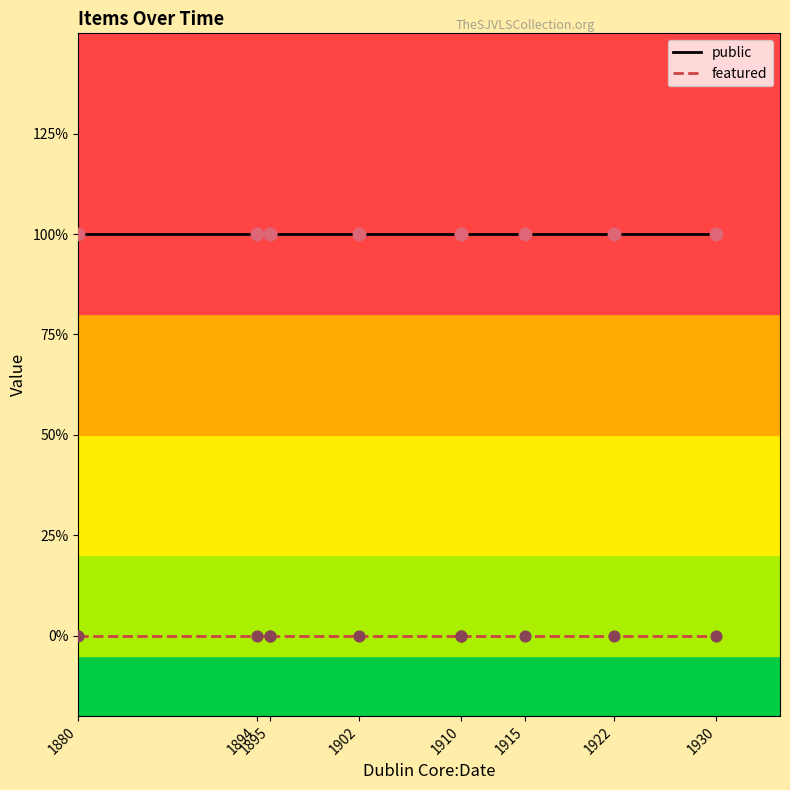

Is the value of public at 1922 greater than the value of featured at 1922?

Yes